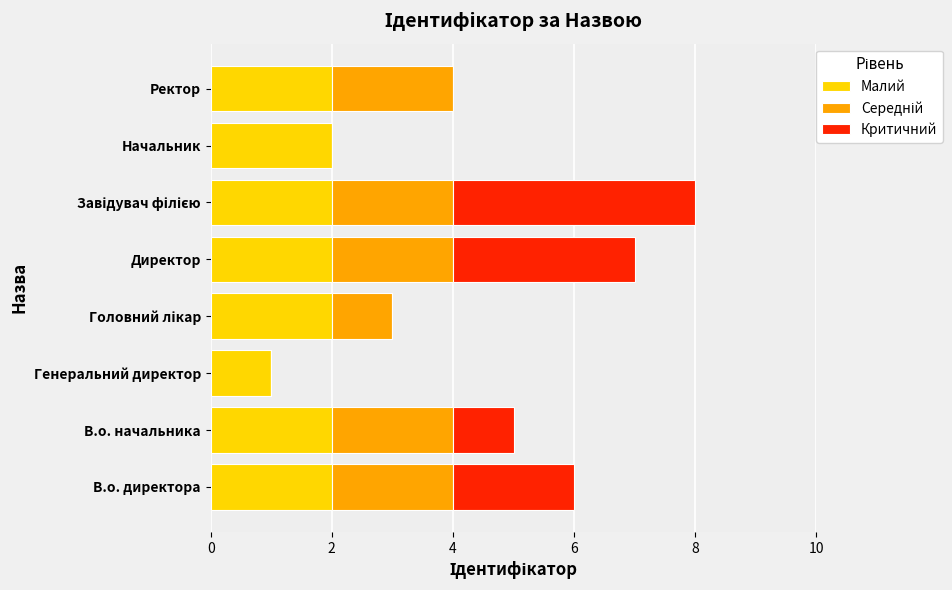

True or false: Малий has a value of 3 at Ректор.

False